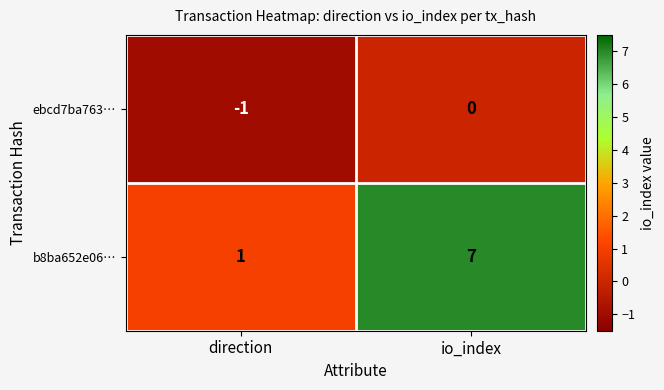

At which label is ebcd7ba763… closest to 0?

io_index